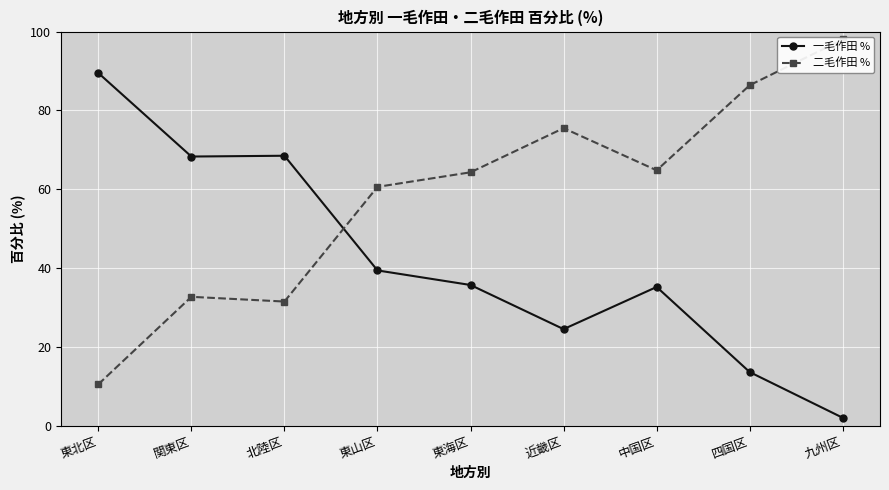

Reading left to right, extract all data points from this chart.

一毛作田 %: 89.5	68.3	68.5	39.4	35.7	24.5	35.2	13.6	2.0
二毛作田 %: 10.5	32.7	31.5	60.6	64.3	75.5	64.8	86.4	98.0